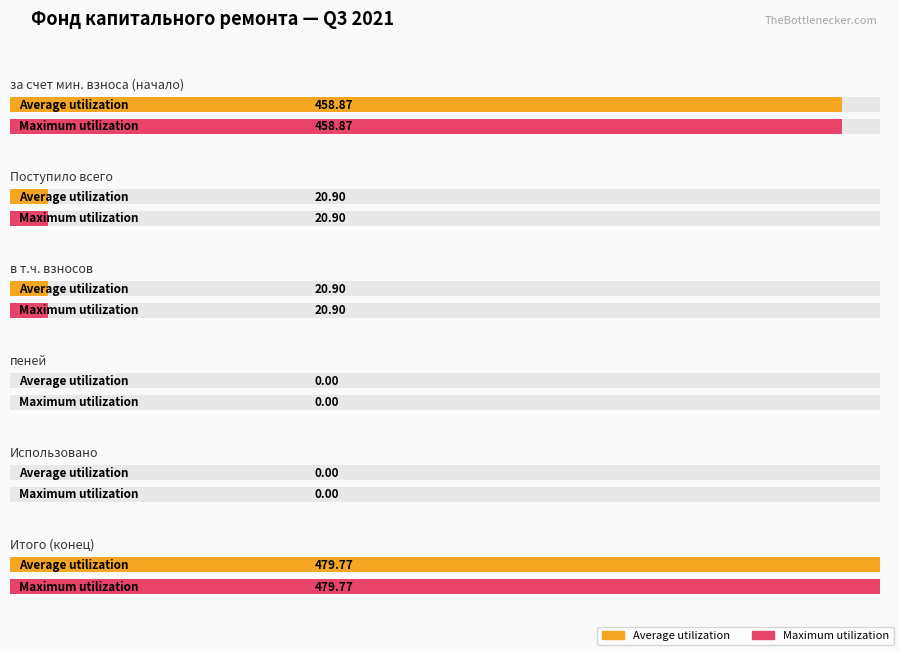

Rank the series by their maximum value, from lowest to highest.

Average utilization, Maximum utilization